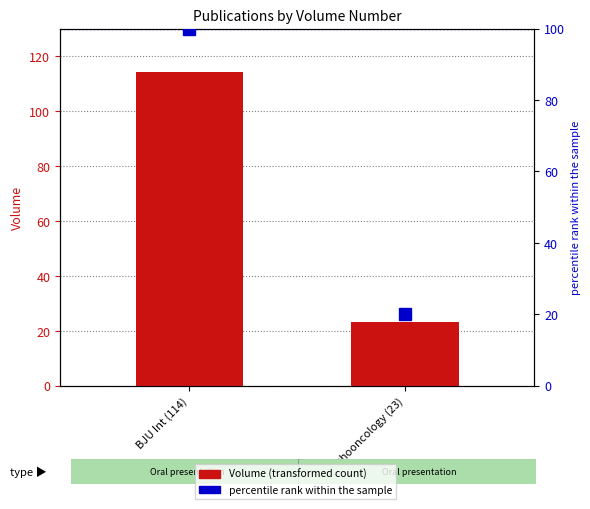

Reading right to left, extract all data points from this chart.

Volume: Psychooncology (23)=23.0	BJU Int (114)=114.0
percentile rank within the sample: Psychooncology (23)=20.2	BJU Int (114)=100.0